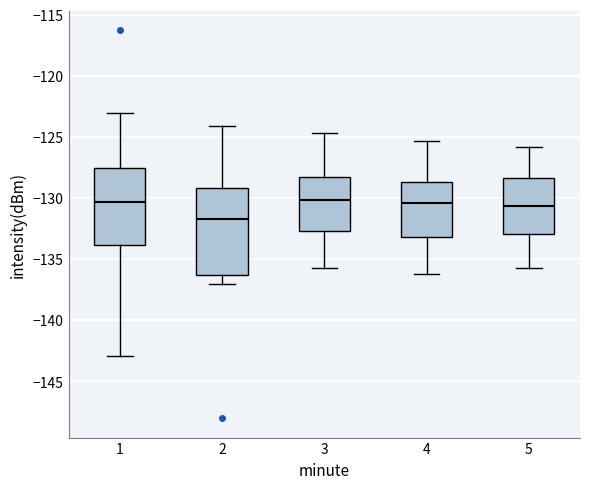

Which box is the tallest, from its lower edge to its upper edge?

2